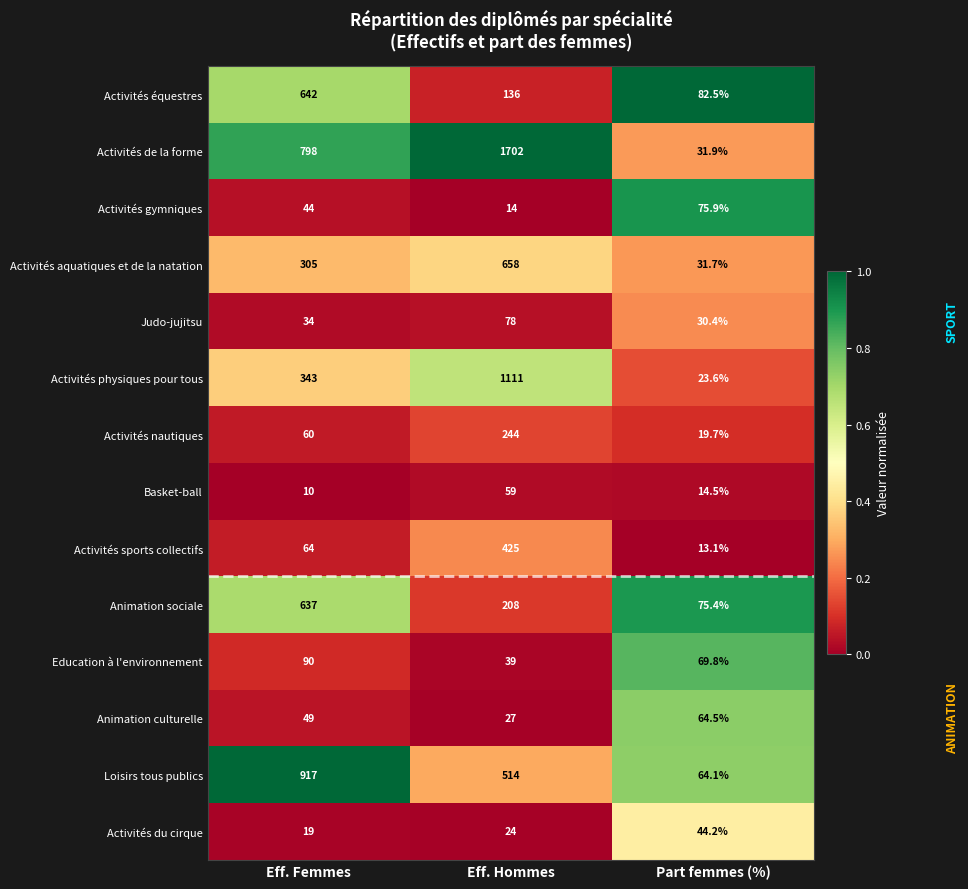

Between Eff. Femmes and Eff. Hommes, which series saw the biggest shift?

Activités de la forme